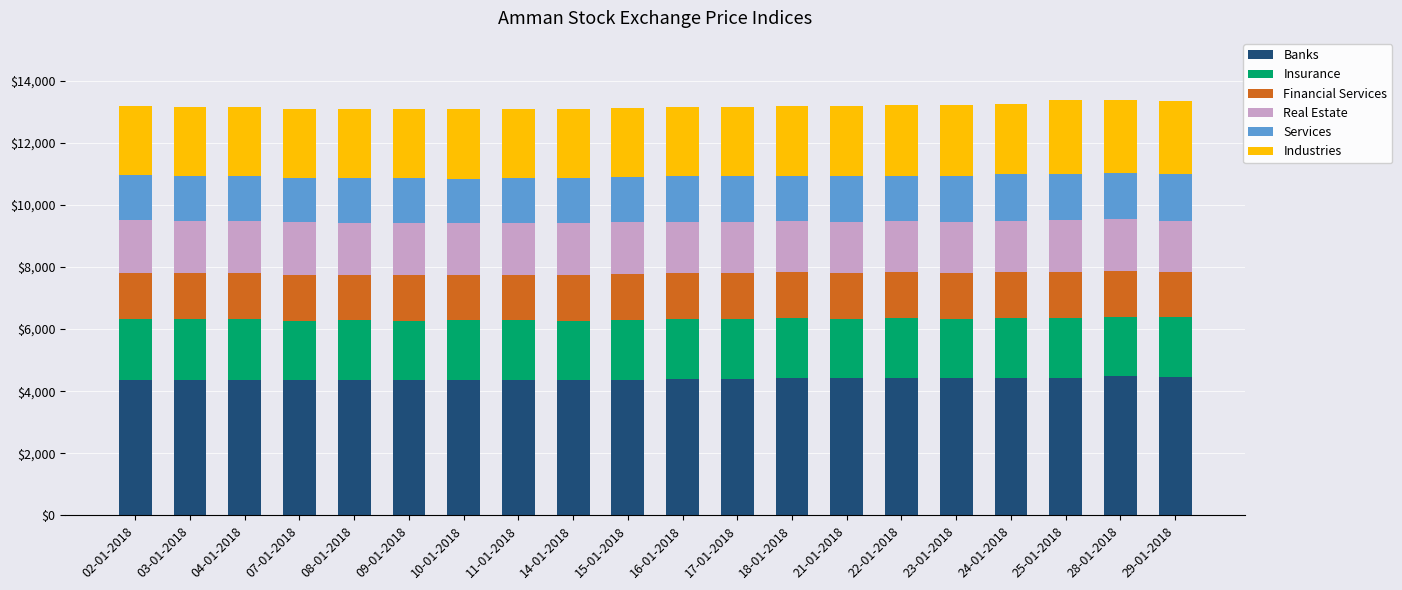

True or false: Banks has a value of 2789.2 at 16-01-2018.

False